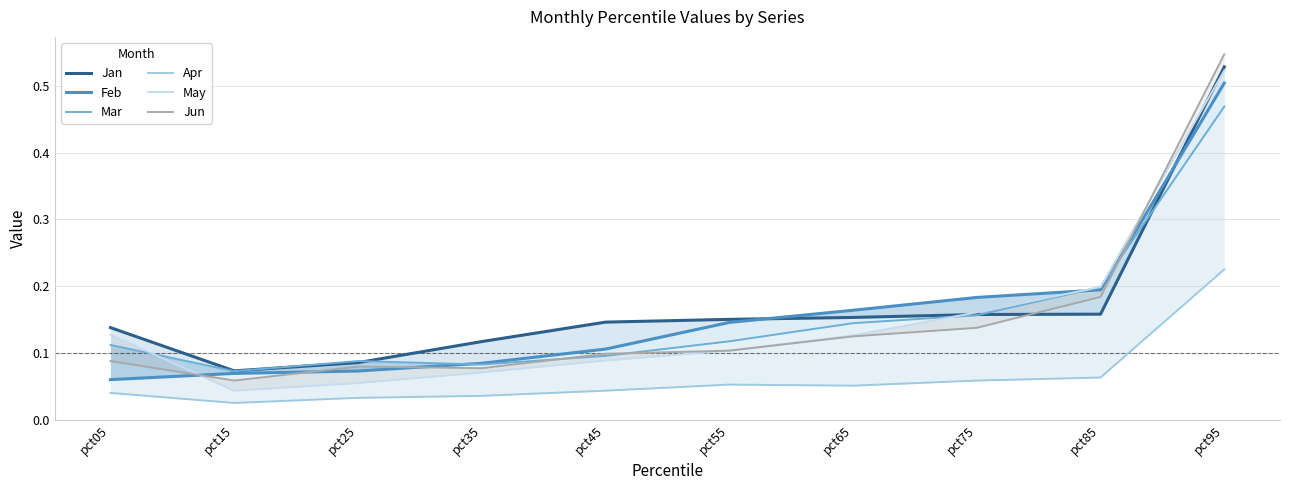

What are all the series names shown in the legend?

Jan, Feb, Mar, Apr, May, Jun